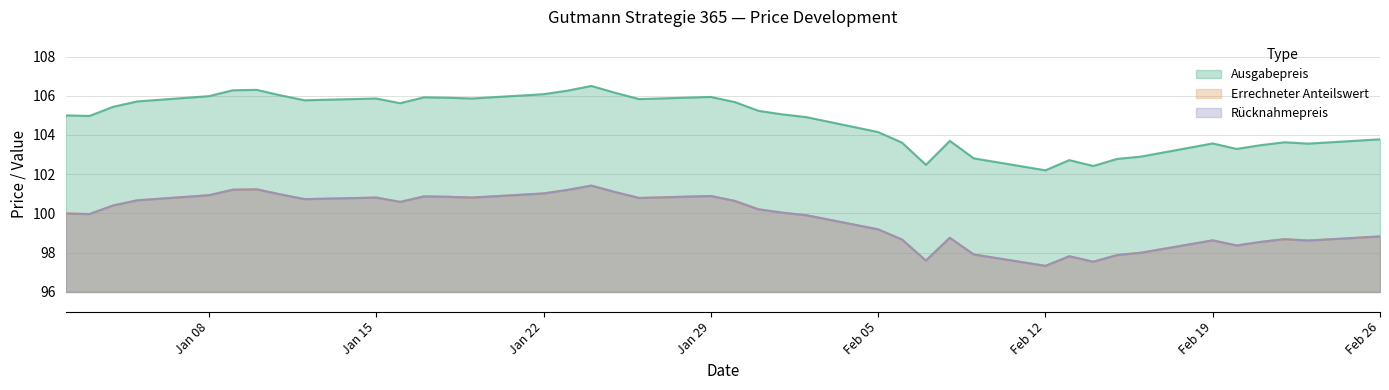

Which series changed the most between 2018-01-26 and 2018-02-05?

Ausgabepreis